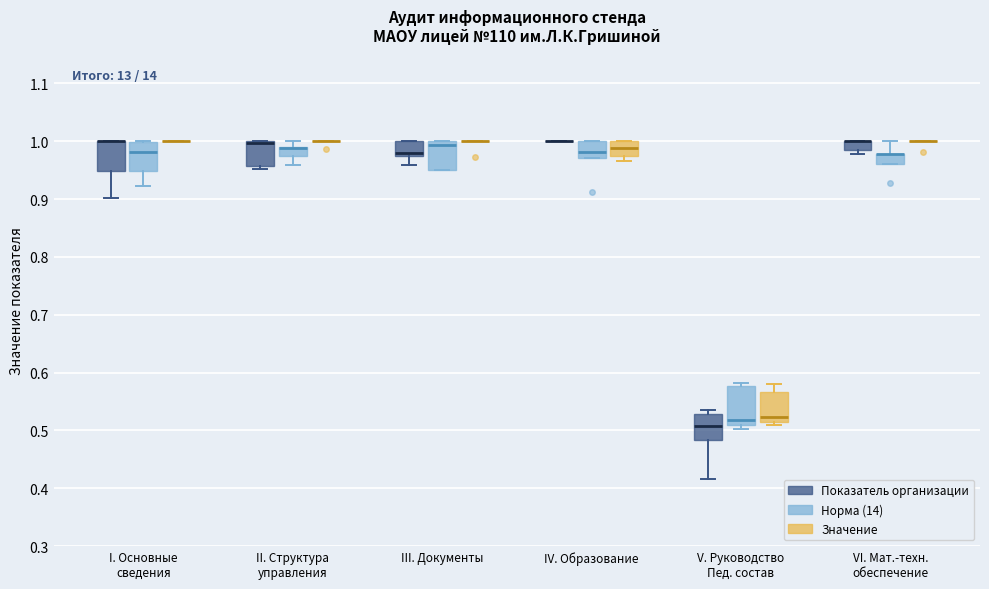

Reading left to right, transcribe this box plot: for each box, give where its median line is, the range the box spans, and where its two whiskers end, as read against the y-axis. The values are not printed on the chart, so give them approximately, as read against the axis.

I. Основные сведения (Показатель организации): median 1.00 (drawn on the box's upper edge), box 0.95 to 1.00, whiskers 0.90 to 1.00
I. Основные сведения (Норма (14)): median 0.98, box 0.95 to 1.00, whiskers 0.92 to 1.00
I. Основные сведения (Значение): box collapsed to a line at 1.00, whiskers 1.00 to 1.00
II. Структура управления (Показатель организации): median 1.00 (drawn on the box's upper edge), box 0.96 to 1.00, whiskers 0.95 to 1.00
II. Структура управления (Норма (14)): median 0.99 (drawn on the box's upper edge), box 0.97 to 0.99, whiskers 0.96 to 1.00
II. Структура управления (Значение): box collapsed to a line at 1.00, whiskers 1.00 to 1.00
III. Документы (Показатель организации): median 0.98, box 0.97 to 1.00, whiskers 0.96 to 1.00
III. Документы (Норма (14)): median 0.99, box 0.95 to 1.00, whiskers 0.95 to 1.00
III. Документы (Значение): box collapsed to a line at 1.00, whiskers 1.00 to 1.00
IV. Образование (Показатель организации): box collapsed to a line at 1.00, whiskers 1.00 to 1.00
IV. Образование (Норма (14)): median 0.98, box 0.97 to 1.00, whiskers 0.97 to 1.00
IV. Образование (Значение): median 0.99, box 0.97 to 1.00, whiskers 0.97 (just below the box's lower edge) to 1.00
V. Руководство Пед. состав (Показатель организации): median 0.51, box 0.48 to 0.53, whiskers 0.42 to 0.54
V. Руководство Пед. состав (Норма (14)): median 0.52, box 0.51 to 0.58, whiskers 0.50 to 0.58 (just above the box's upper edge)
V. Руководство Пед. состав (Значение): median 0.52, box 0.51 to 0.57, whiskers 0.51 (just below the box's lower edge) to 0.58
VI. Мат.-техн. обеспечение (Показатель организации): median 1.00 (drawn on the box's upper edge), box 0.98 to 1.00, whiskers 0.98 (just below the box's lower edge) to 1.00
VI. Мат.-техн. обеспечение (Норма (14)): median 0.98 (drawn on the box's upper edge), box 0.96 to 0.98, whiskers 0.96 to 1.00
VI. Мат.-техн. обеспечение (Значение): box collapsed to a line at 1.00, whiskers 1.00 to 1.00